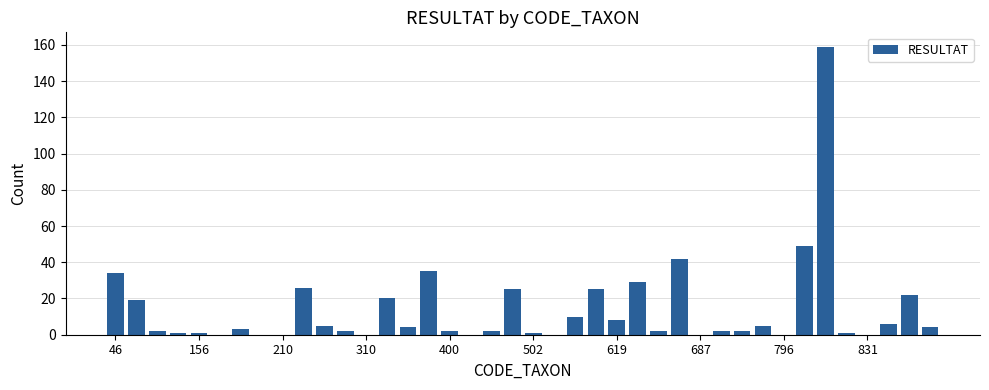

What is the maximum value shown in the chart?

159